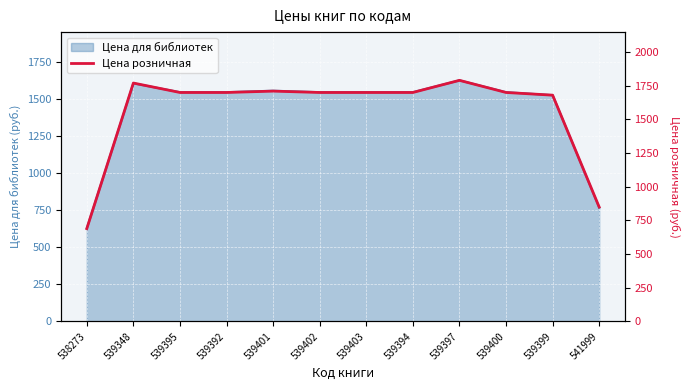

At which label does the data first exceed 1699?

539348